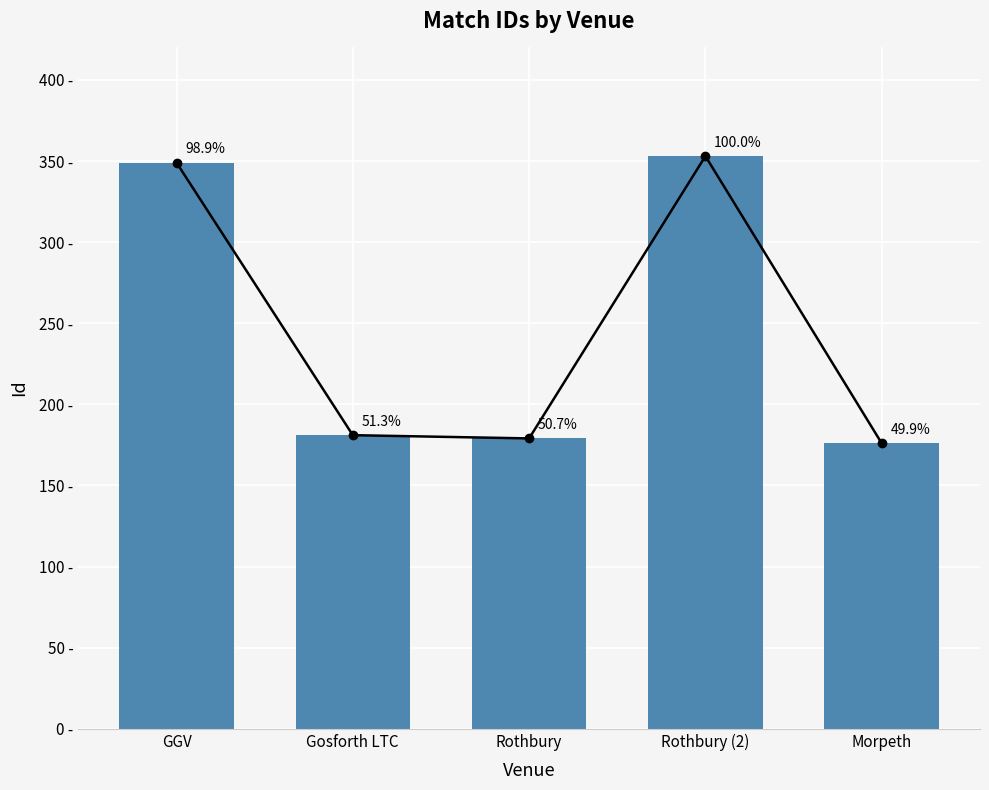

Reading right to left, what are all the values shown in this chart?

Morpeth=176	Rothbury (2)=353	Rothbury=179	Gosforth LTC=181	GGV=349